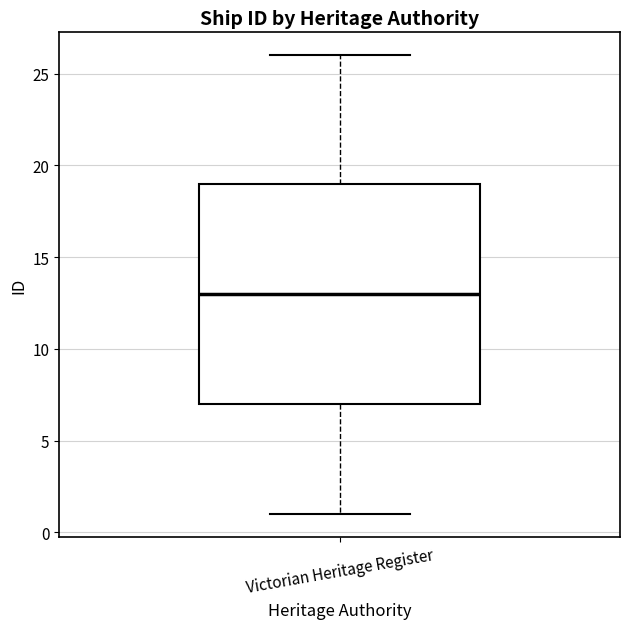

Where does the lower whisker of the box for Victorian Heritage Register end on the y-axis? The values are not printed on the chart, so give them approximately, as read against the axis.

1